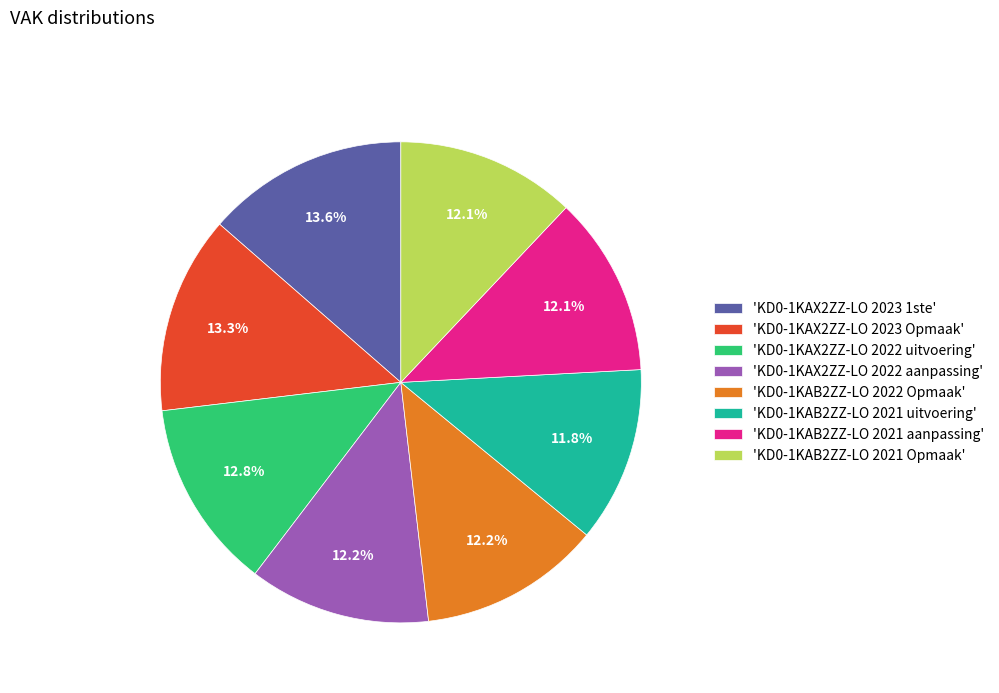

Count the number of slices in the pie.

8